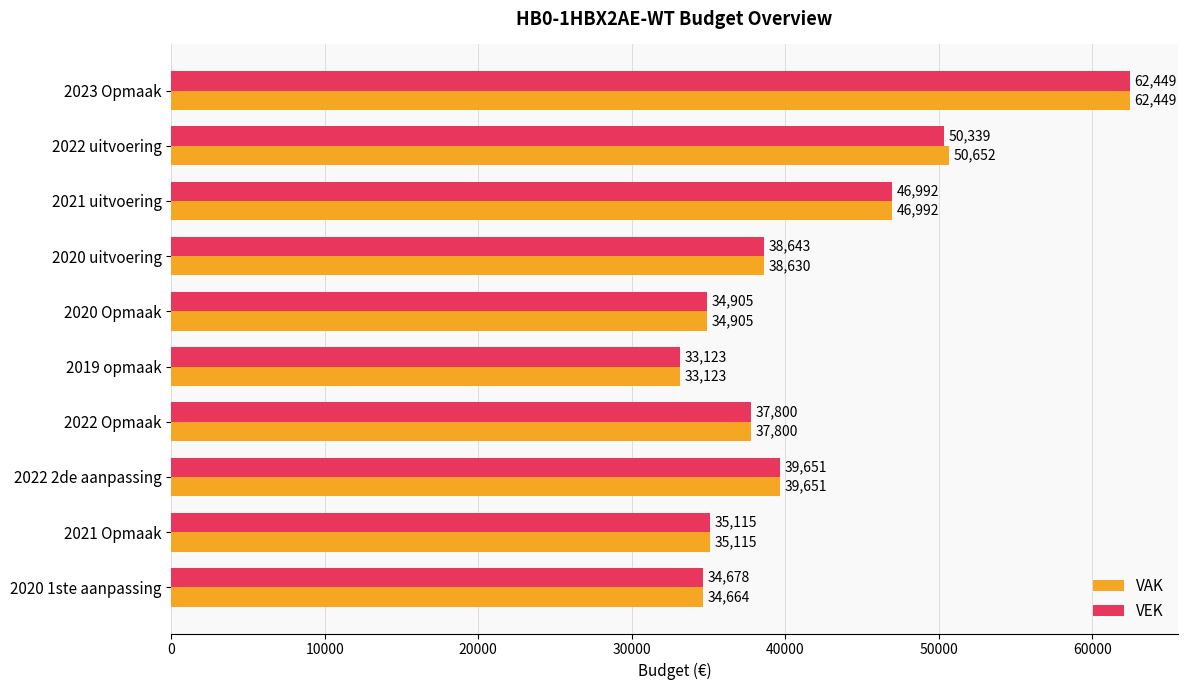

Is the value of VAK at 2020 uitvoering greater than the value of VEK at 2019 opmaak?

Yes